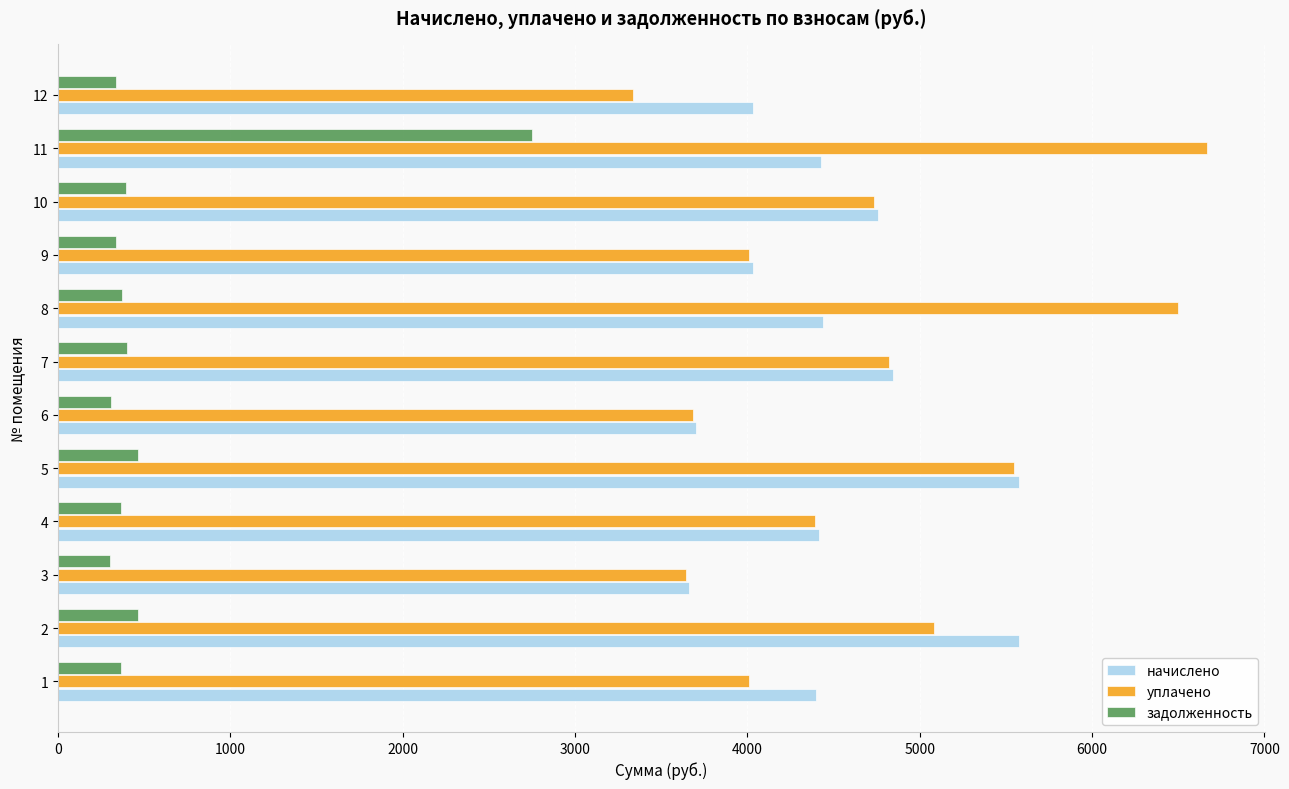

At how many categories does at least one series exceed 1260?

12